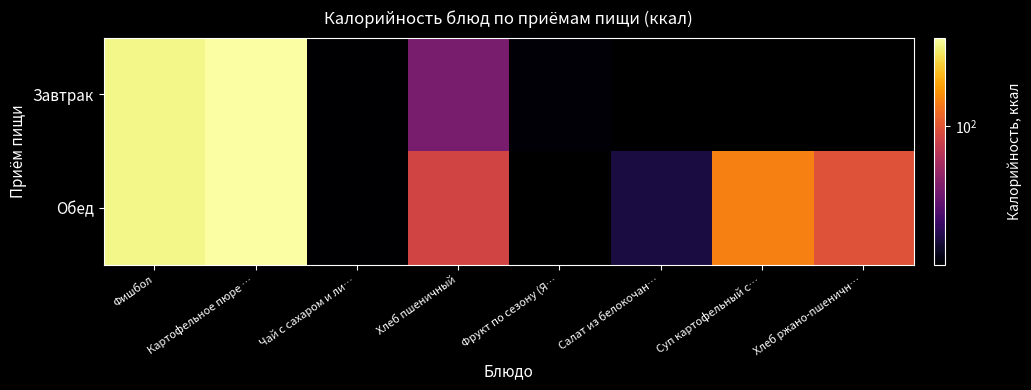

At how many categories does at least one series exceed 109?

3